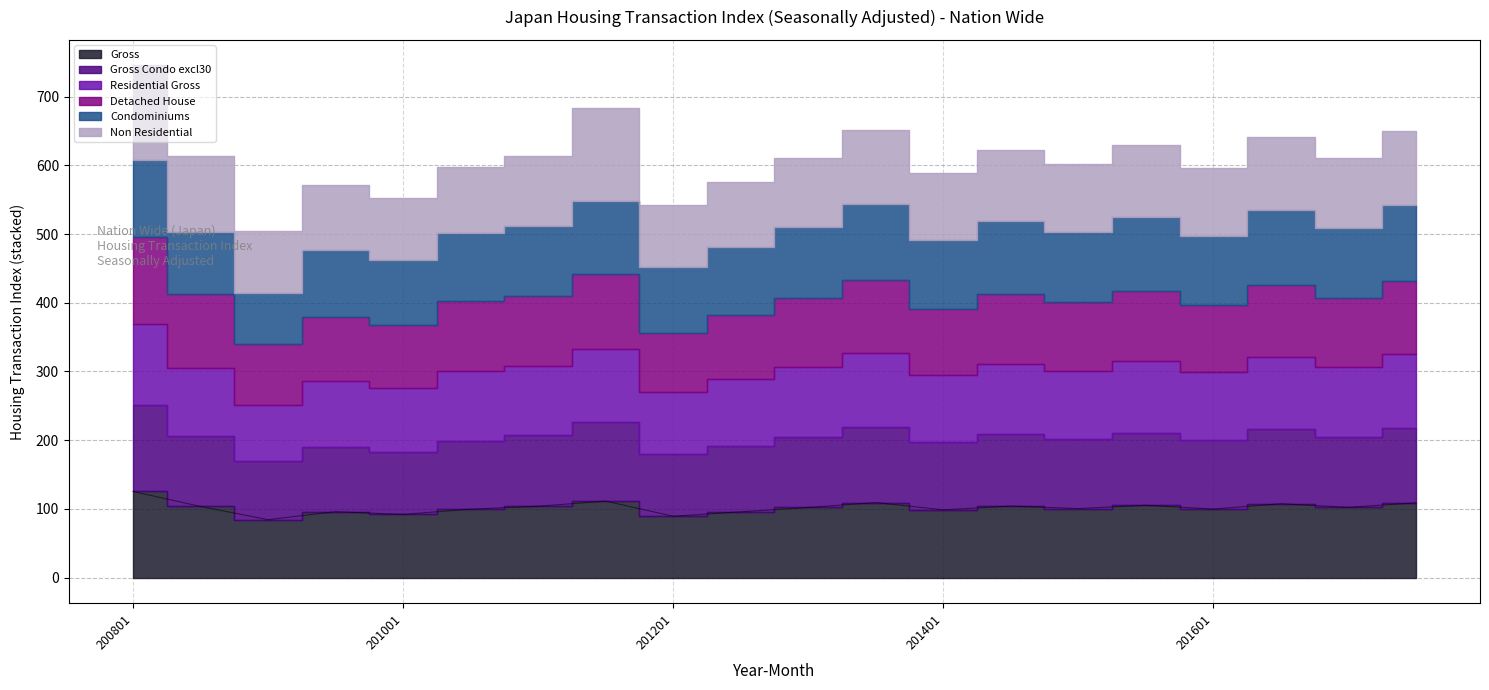

How many lines are shown in the chart?

6